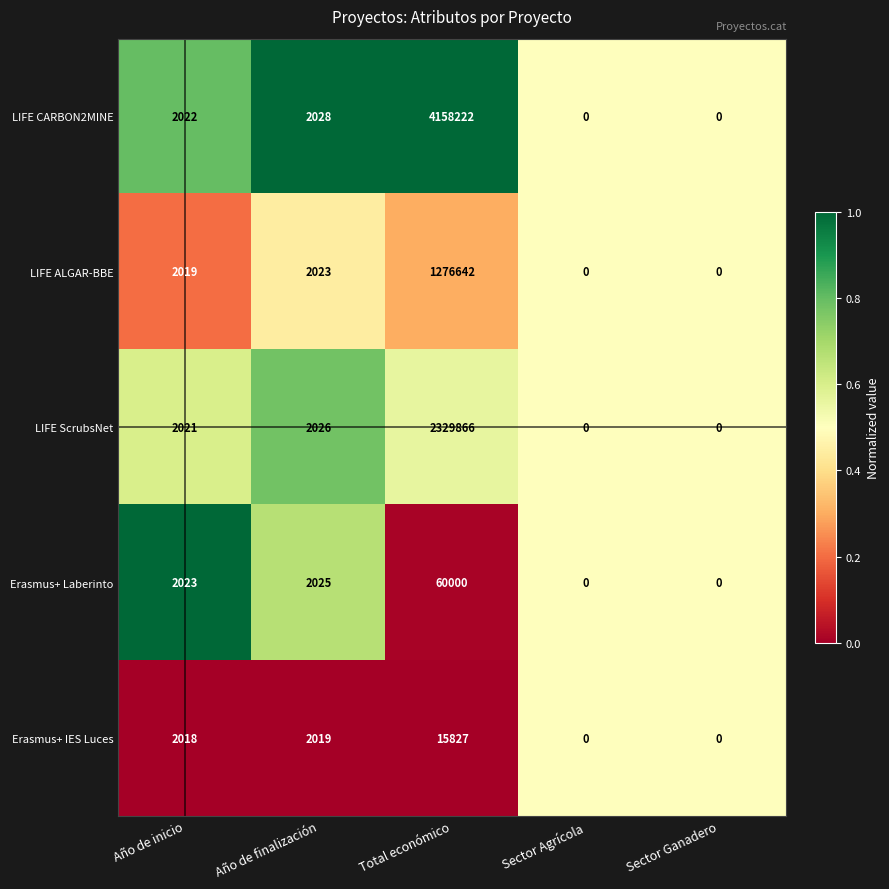

What is the greatest value displayed?

4158222